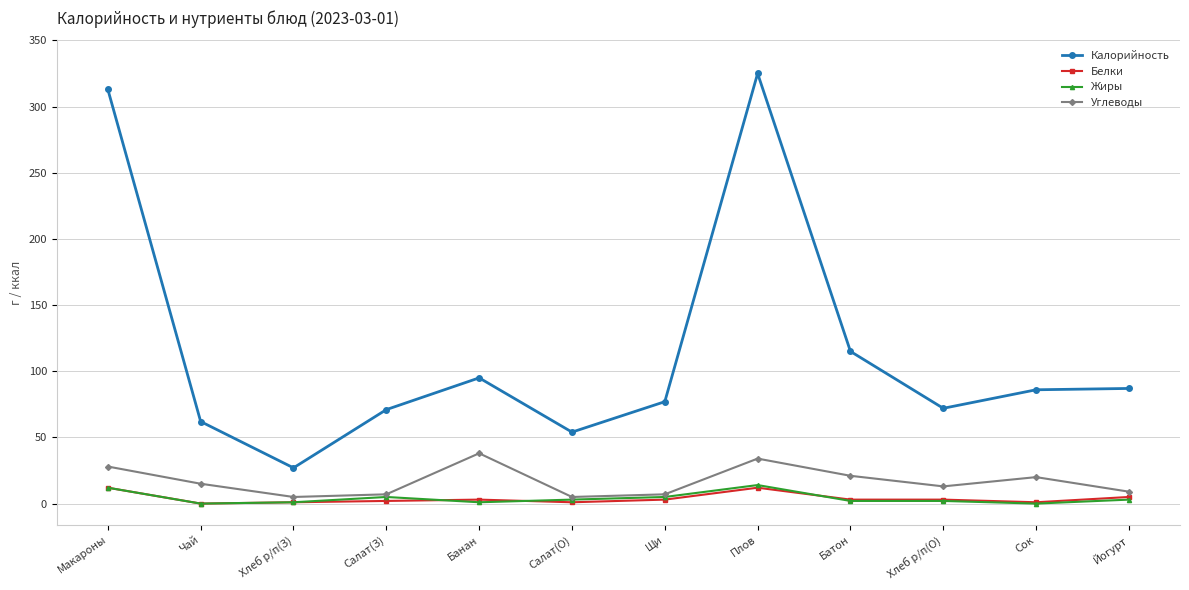

What position from the left is Салат(З)?

4